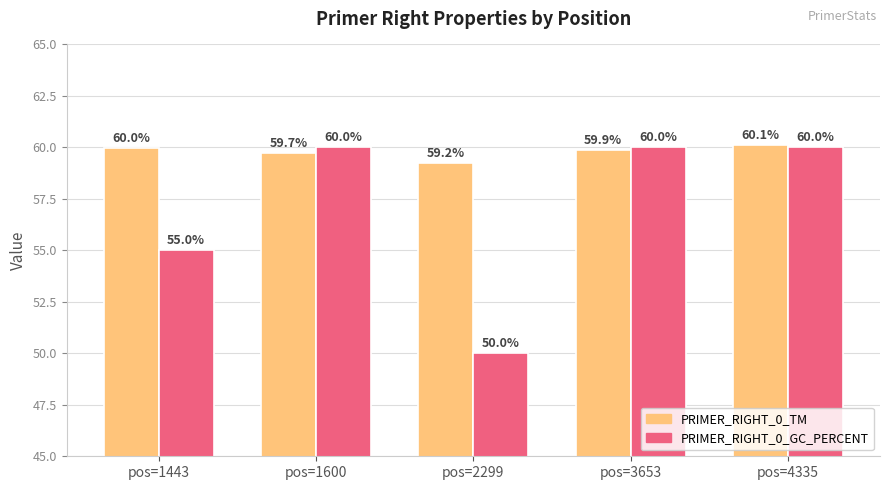

What is the sum of all PRIMER_RIGHT_0_GC_PERCENT values?

285.0